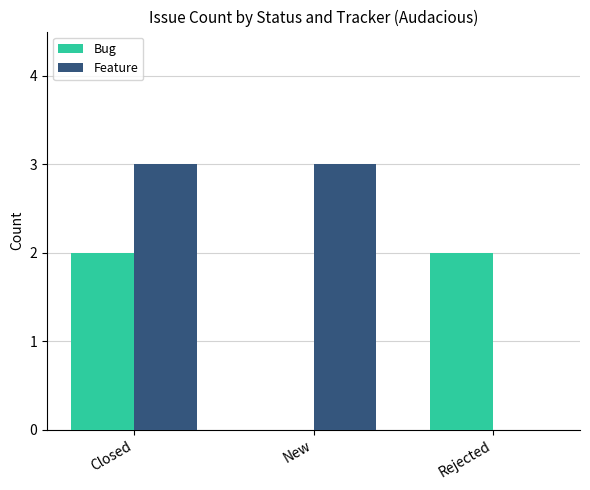

Which series has the largest range (max minus min)?

Feature